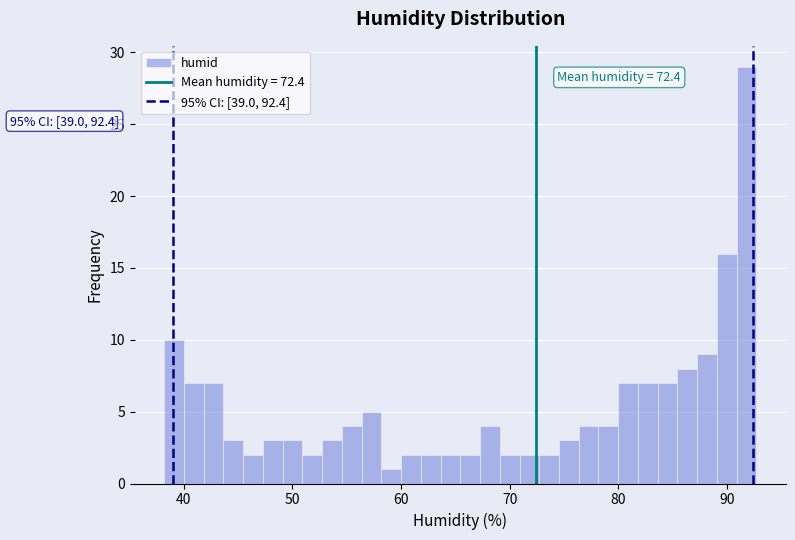

Around what value on the x-axis is the tallest bar? Give the approximate position of its centre, as read against the axis.

92